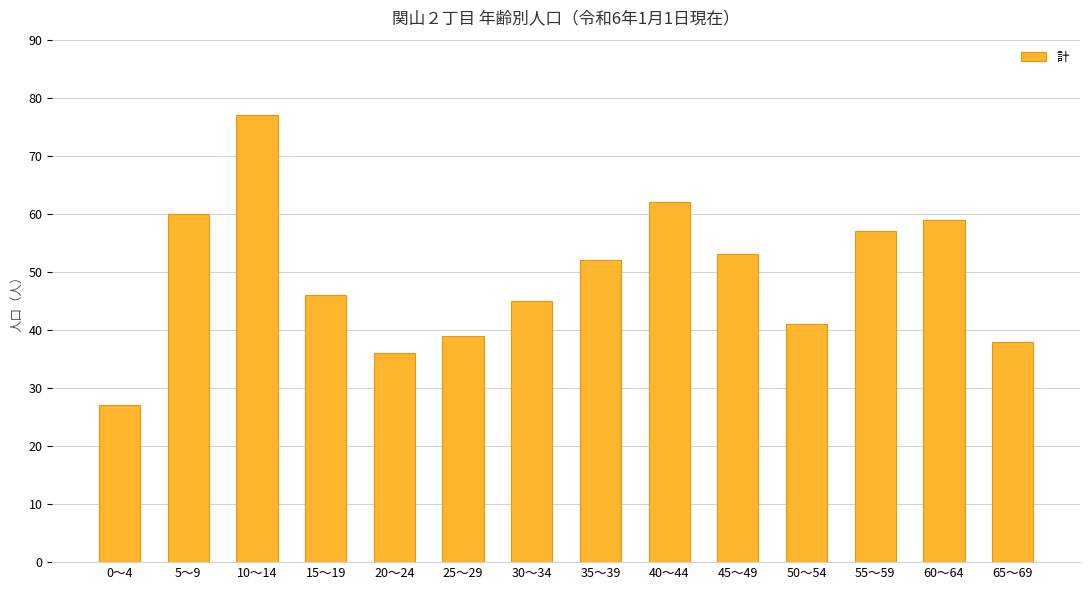

List the labels in order of value, smallest first.

0～4, 20～24, 65～69, 25～29, 50～54, 30～34, 15～19, 35～39, 45～49, 55～59, 60～64, 5～9, 40～44, 10～14